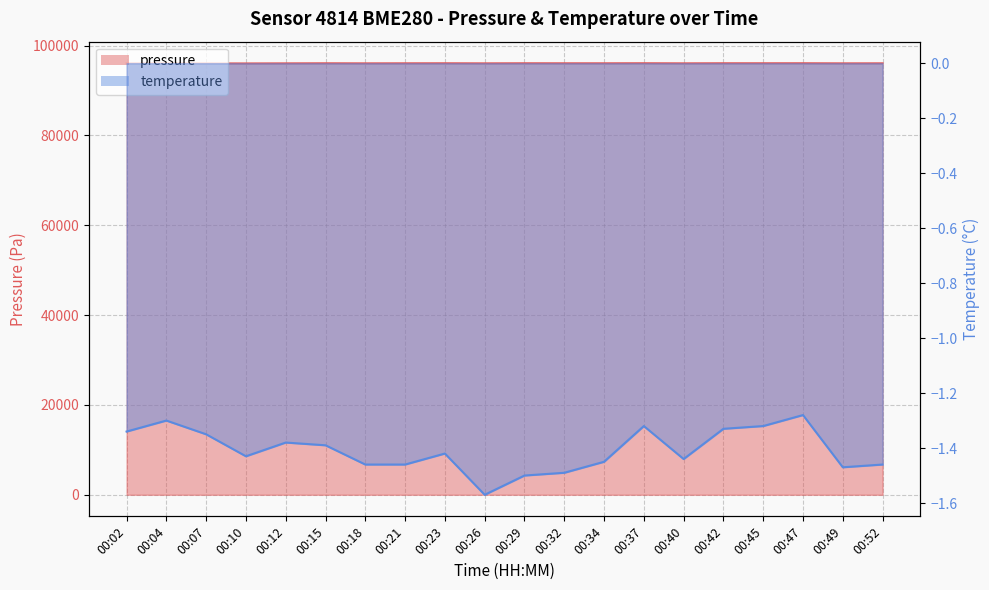

Read the temperature value at 00:40.

-1.4